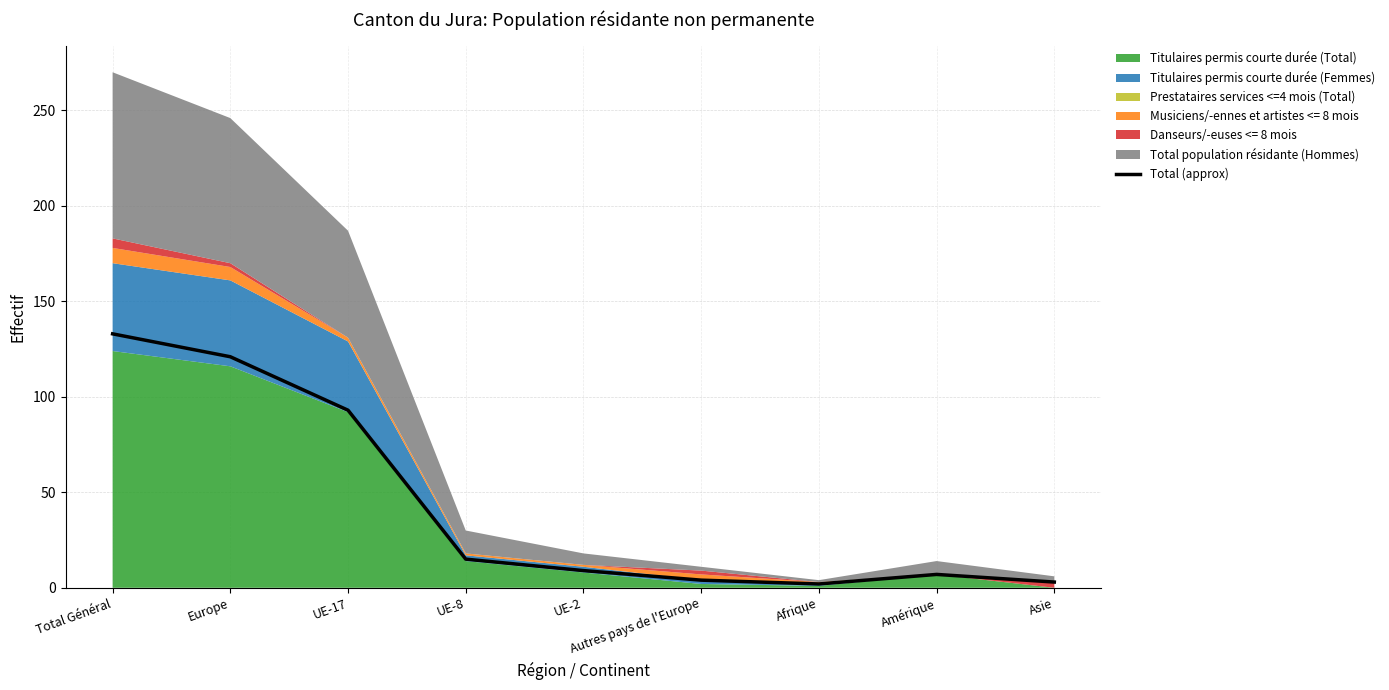

What is the greatest value displayed?

133